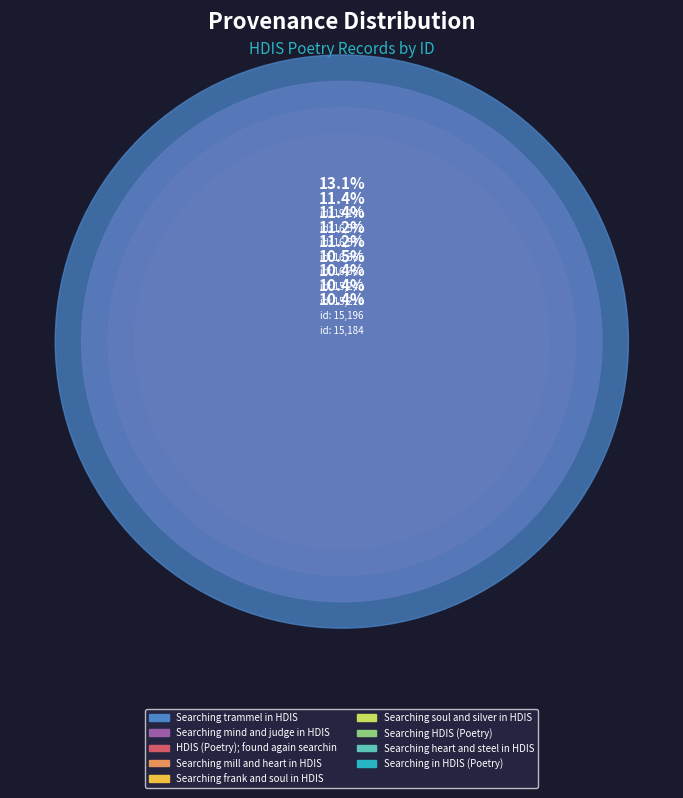

What portion of the pie excludes Searching mind and judge in HDIS?

88.6%